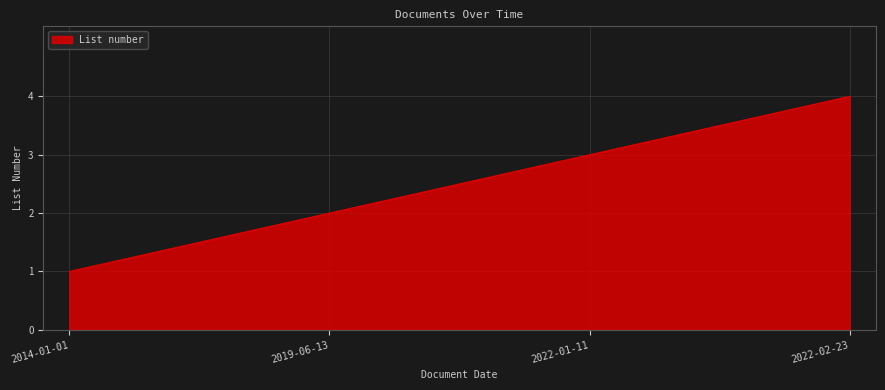

Reading left to right, what are all the values shown in this chart?

1	2	3	4